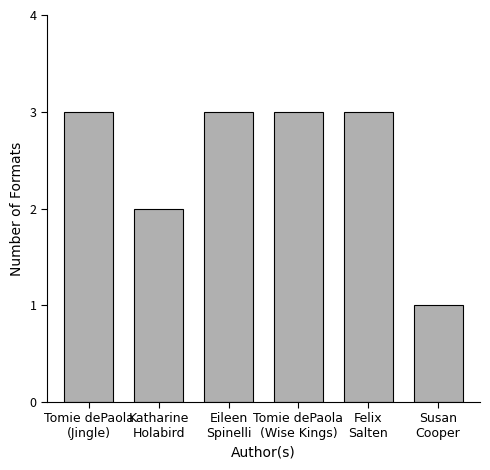

Reading left to right, extract all data points from this chart.

3	2	3	3	3	1